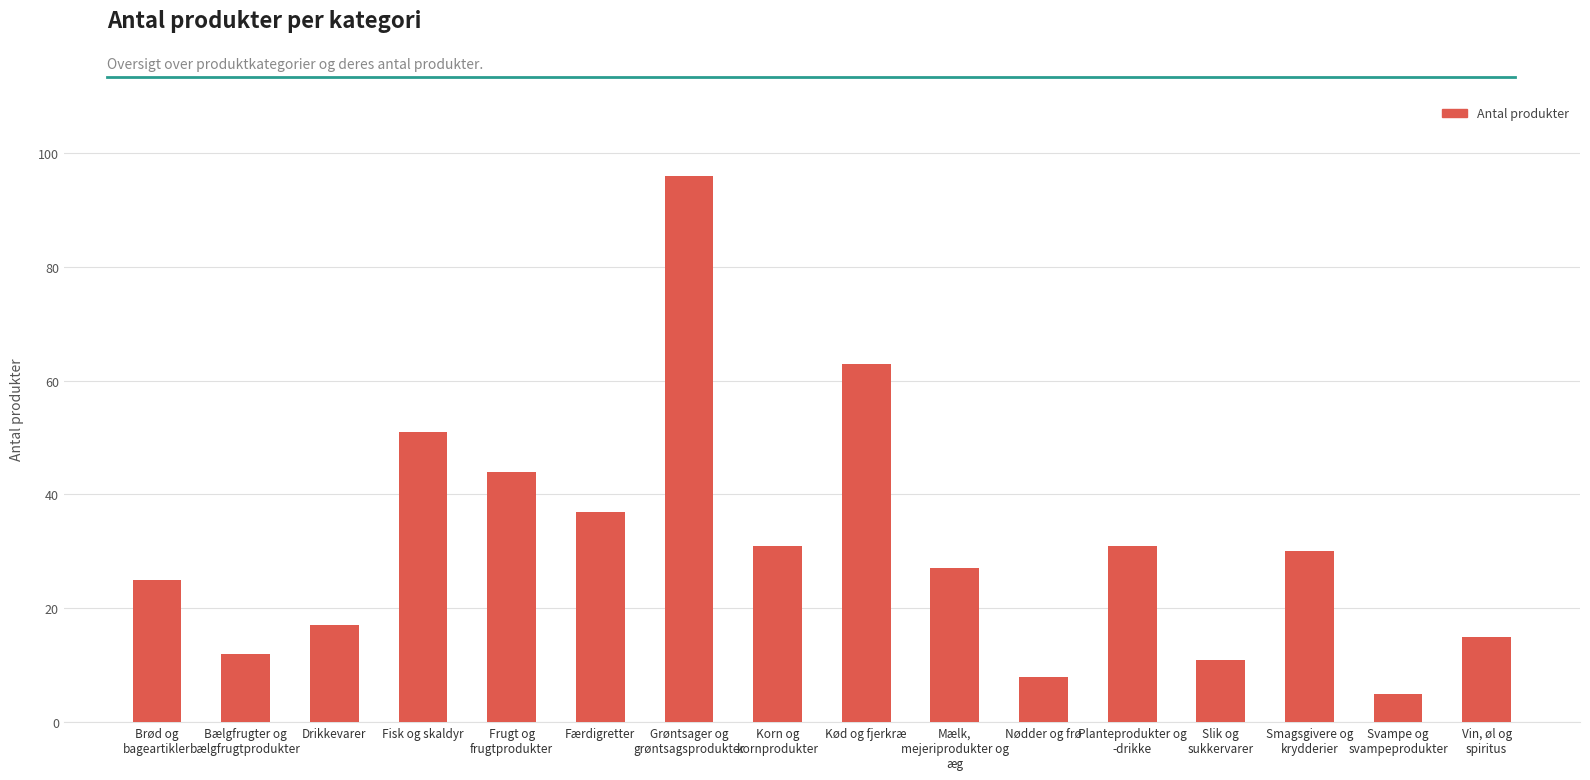

Where is the data nearest to the value 50?

Fisk og skaldyr